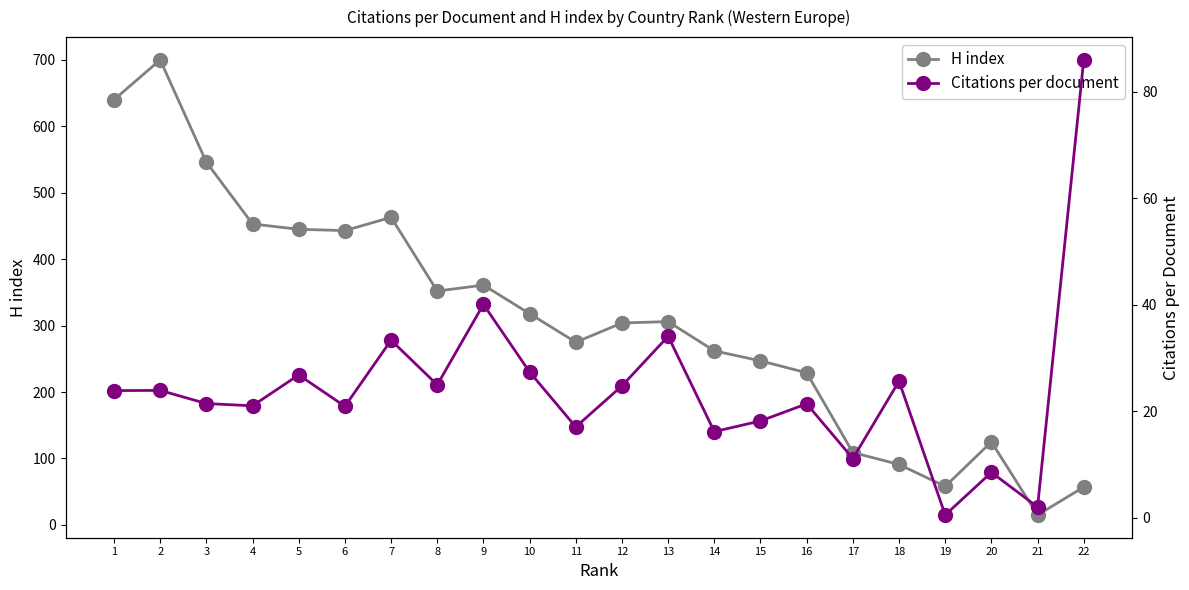

What is the difference between the maximum and minimum values in the Citations per document series?

85.5